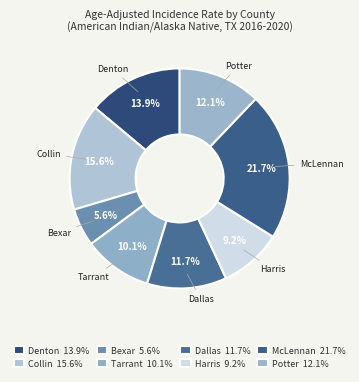

How many segments does this pie chart have?

8